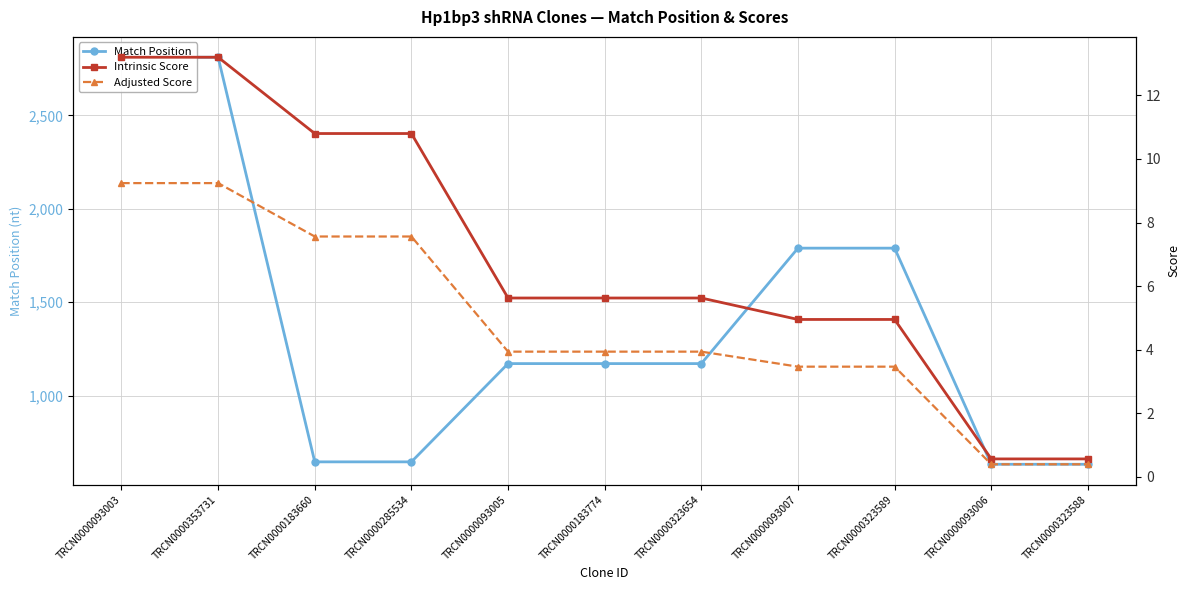

Reading left to right, transcribe all the data shown in this chart.

Match Position: TRCN0000093003=2811.0	TRCN0000353731=2811.0	TRCN0000183660=645.0	TRCN0000285534=645.0	TRCN0000093005=1171.0	TRCN0000183774=1171.0	TRCN0000323654=1171.0	TRCN0000093007=1789.0	TRCN0000323589=1789.0	TRCN0000093006=632.0	TRCN0000323588=632.0
Intrinsic Score: TRCN0000093003=13.2	TRCN0000353731=13.2	TRCN0000183660=10.8	TRCN0000285534=10.8	TRCN0000093005=5.6	TRCN0000183774=5.6	TRCN0000323654=5.6	TRCN0000093007=5.0	TRCN0000323589=5.0	TRCN0000093006=0.6	TRCN0000323588=0.6
Adjusted Score: TRCN0000093003=9.2	TRCN0000353731=9.2	TRCN0000183660=7.6	TRCN0000285534=7.6	TRCN0000093005=3.9	TRCN0000183774=3.9	TRCN0000323654=3.9	TRCN0000093007=3.5	TRCN0000323589=3.5	TRCN0000093006=0.4	TRCN0000323588=0.4